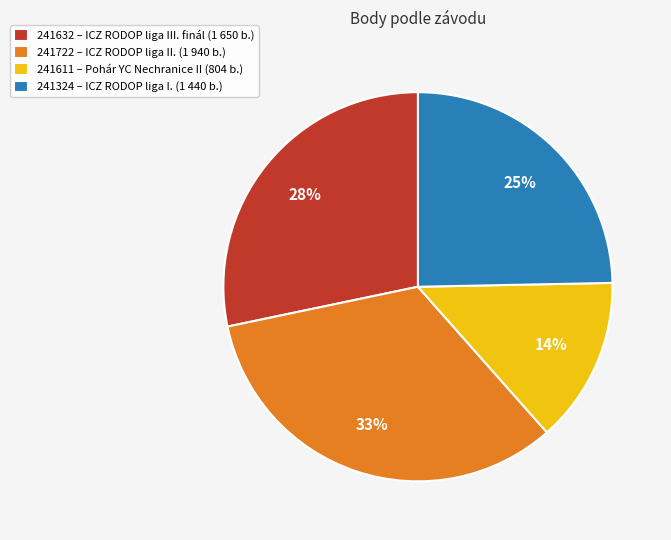

The 241611 slice represents 14% of the pie. True or false?

True